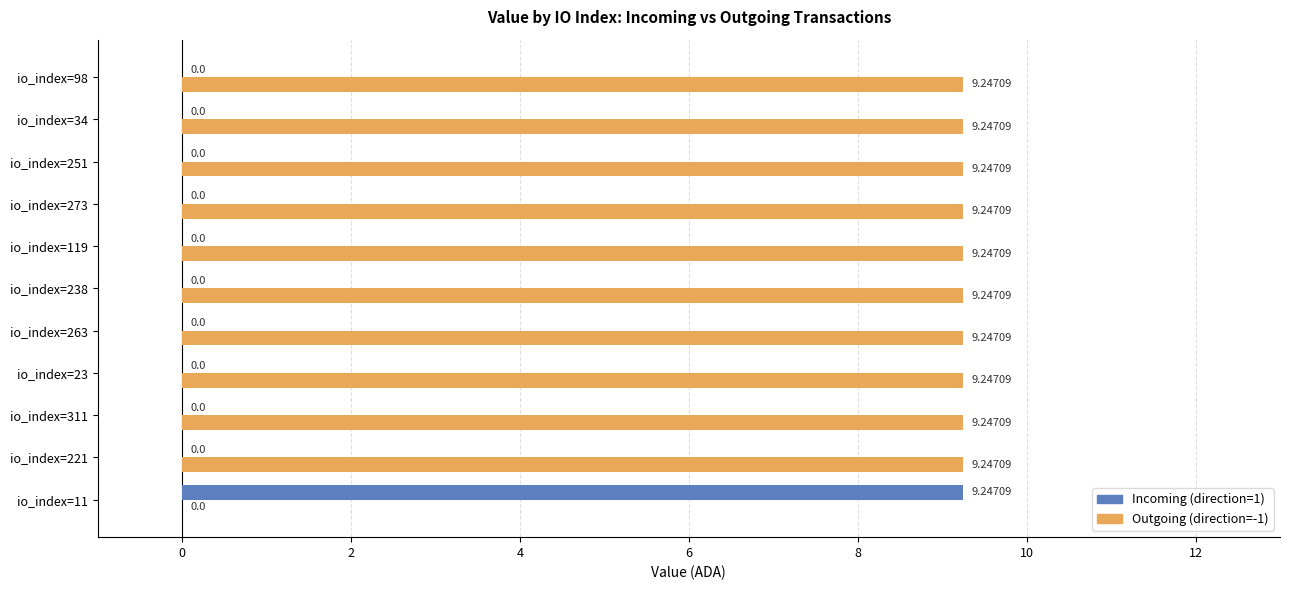

Is the value of Outgoing (direction=-1) at io_index=221 greater than the value of Incoming (direction=1) at io_index=23?

Yes